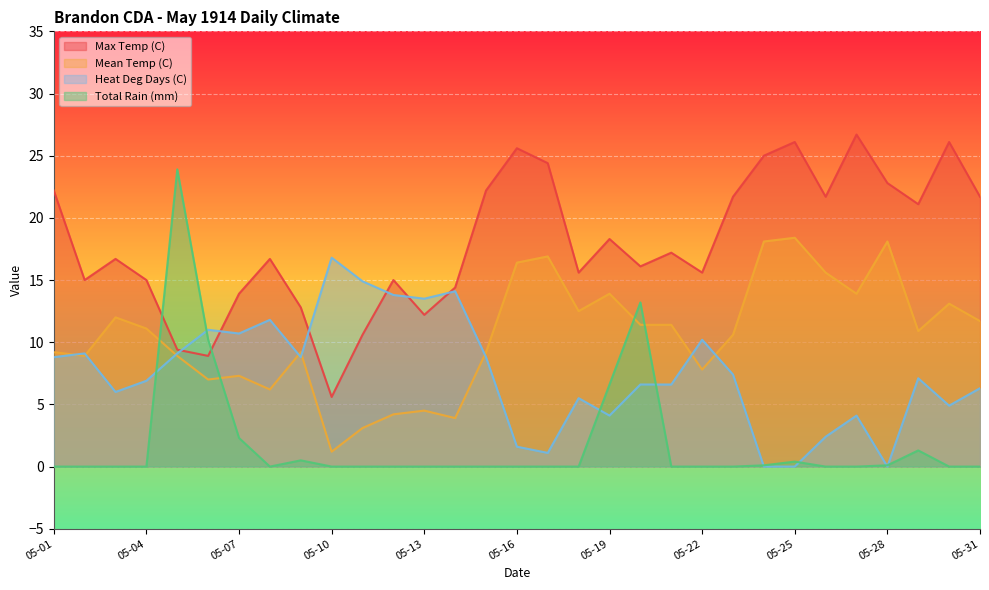

What is the difference between the highest and lowest values at 05-23?

21.7